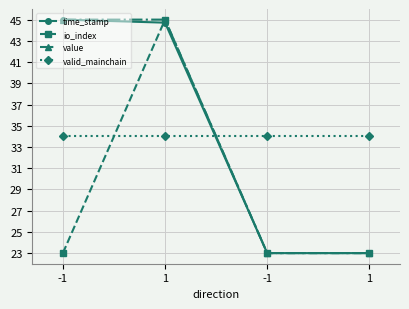

At which label is value closest to 34?

-1